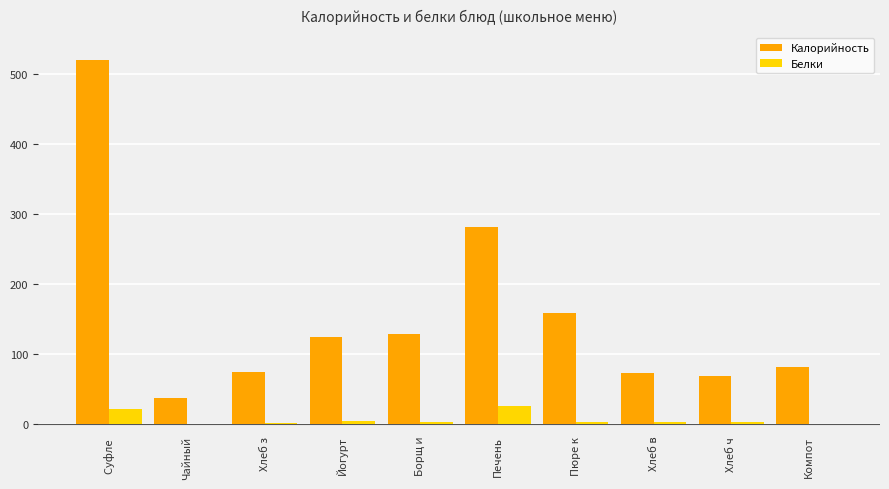

Which label corresponds to the largest value in the chart?

Суфле 